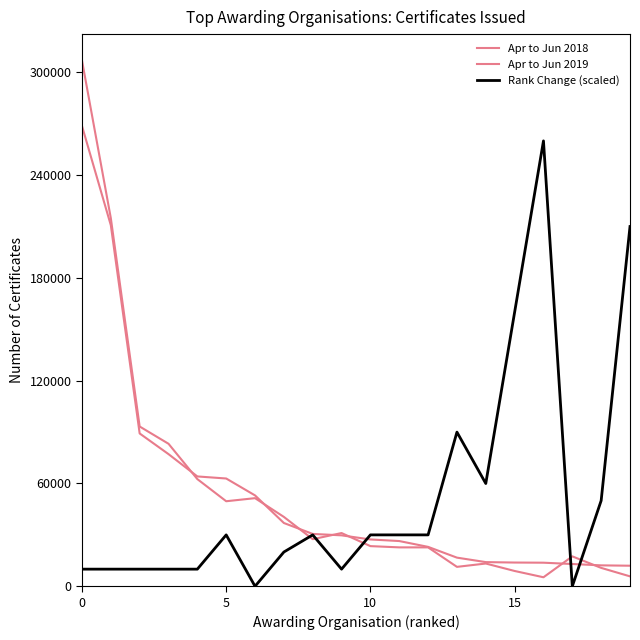

Does the chart have visible grid lines?

No